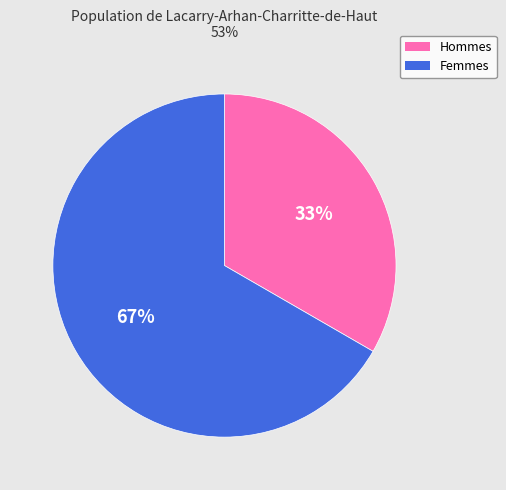

Do Hommes and Femmes together represent more than half of the pie?

Yes